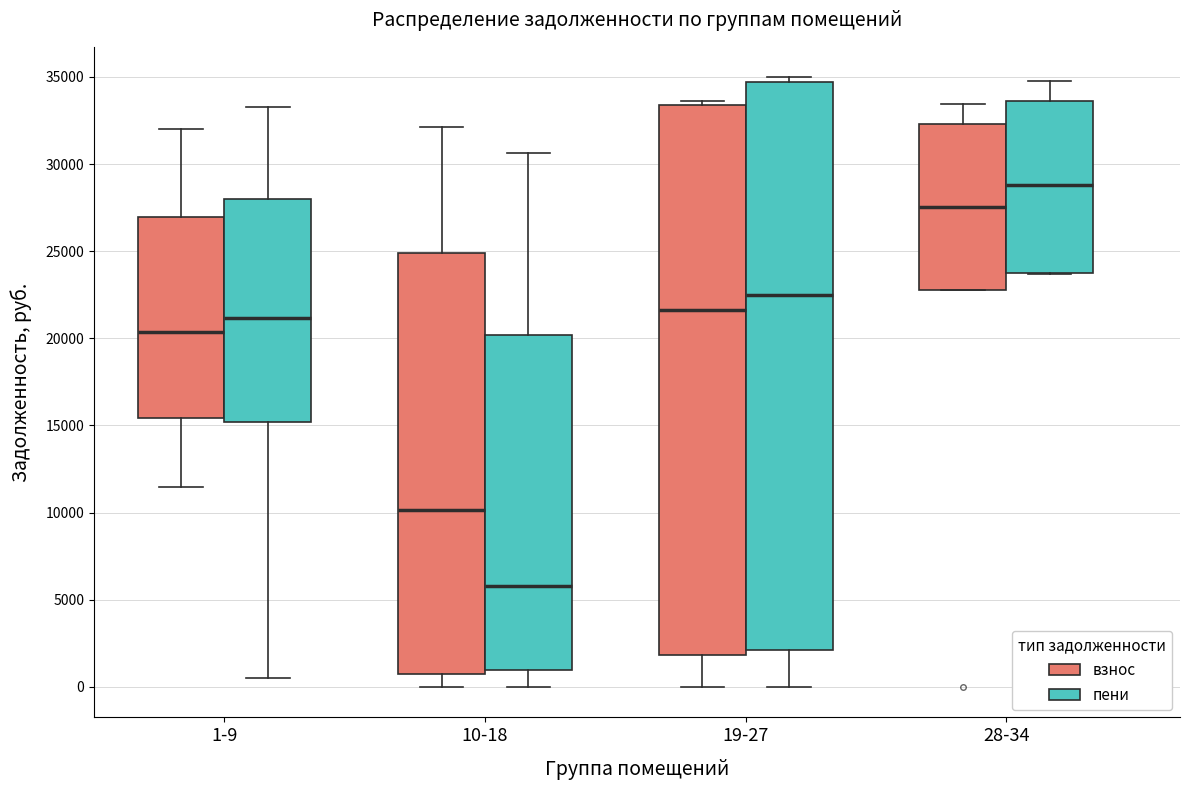

Where does the upper whisker of the box for 1-9 (пени) end on the y-axis? The values are not printed on the chart, so give them approximately, as read against the axis.

33500